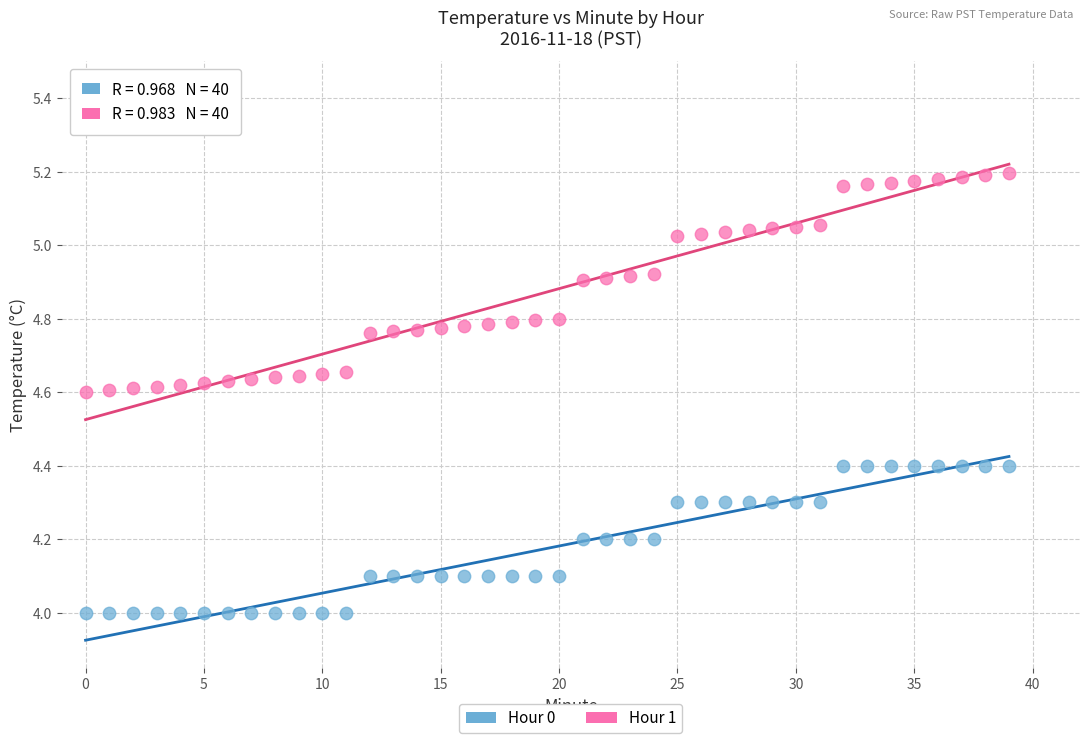

Which series reaches the maximum Y coordinate?

Hour 1